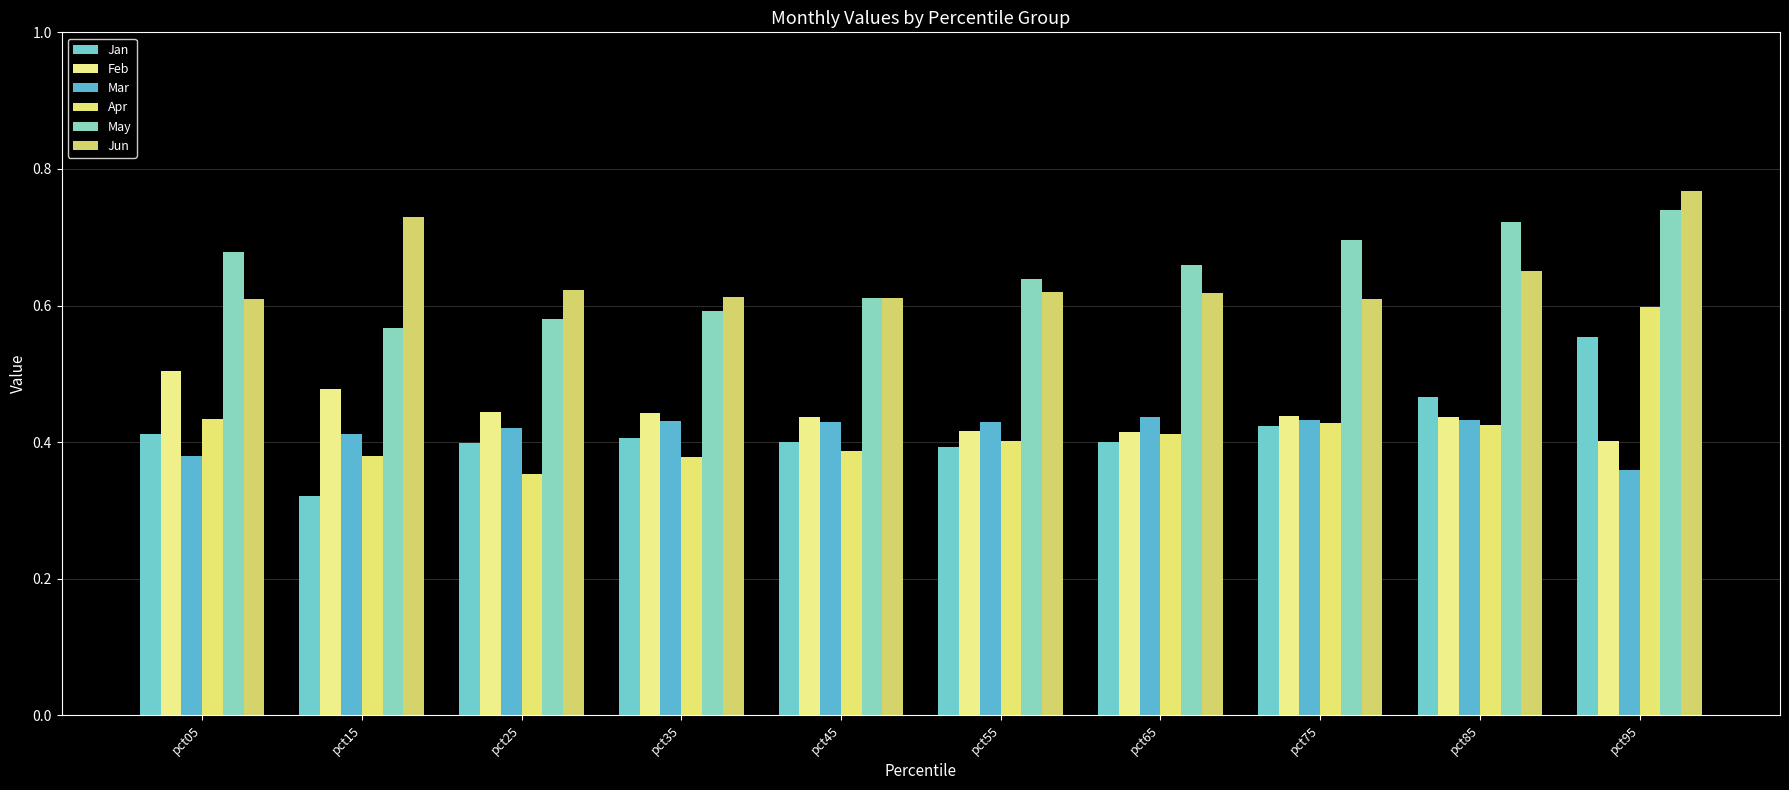

How many groups of bars are there?

10